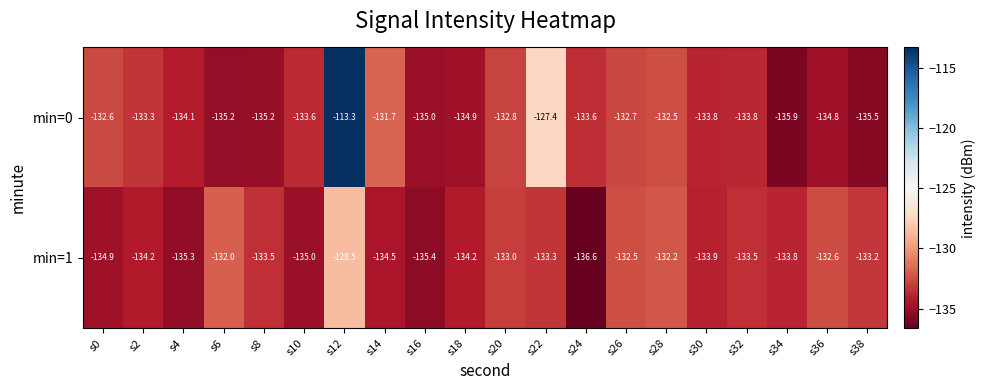

Is it true that min=0 equals -177.0 at s36?

False